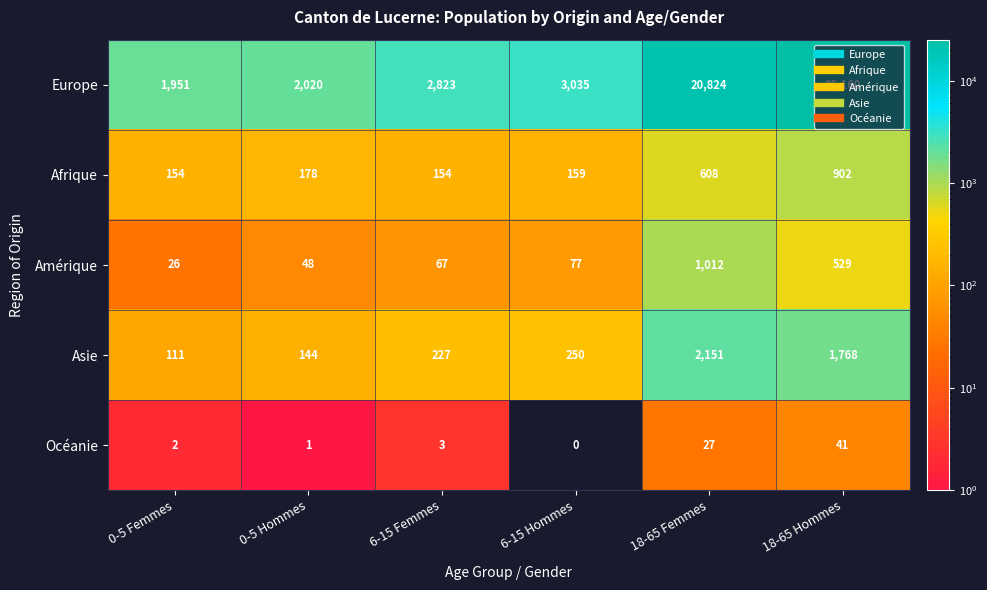

Which series has the largest total across all categories?

Europe